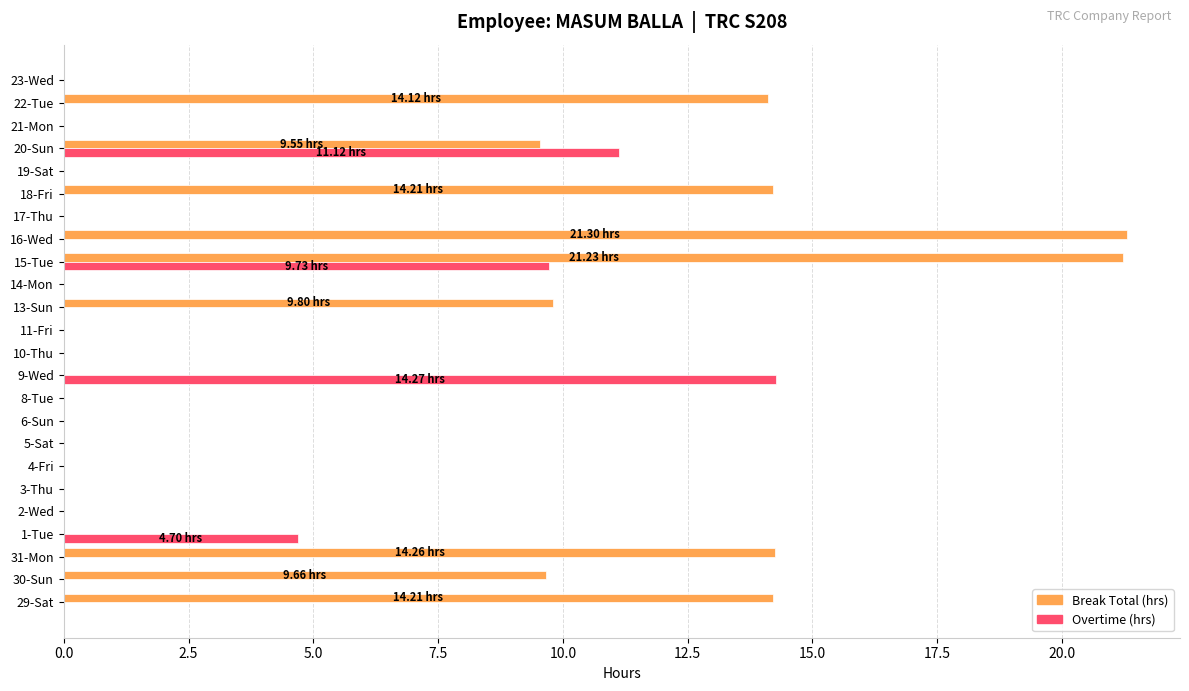

Which series changed the most between 5-Sat and 16-Wed?

Break Total (hrs)